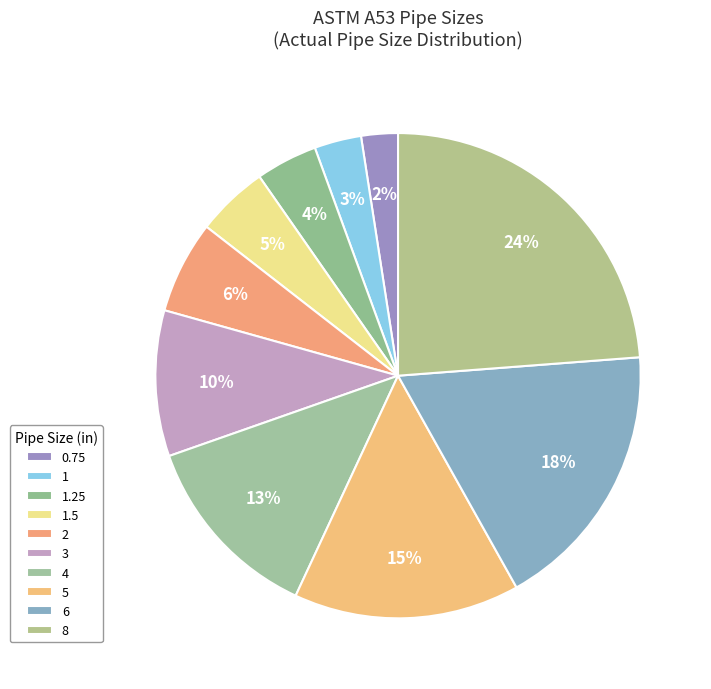

Rank the categories by value from lowest to highest.

0.75, 1, 1.25, 1.5, 2, 3, 4, 5, 6, 8